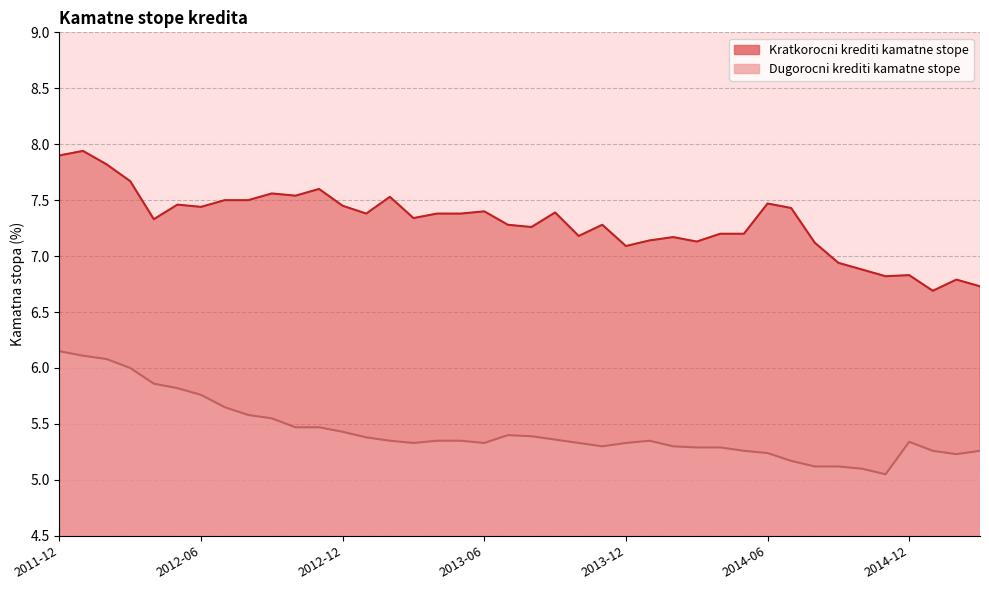

Rank the series at 2013-01 from lowest to highest value.

Dugorocni krediti, Kratkorocni krediti